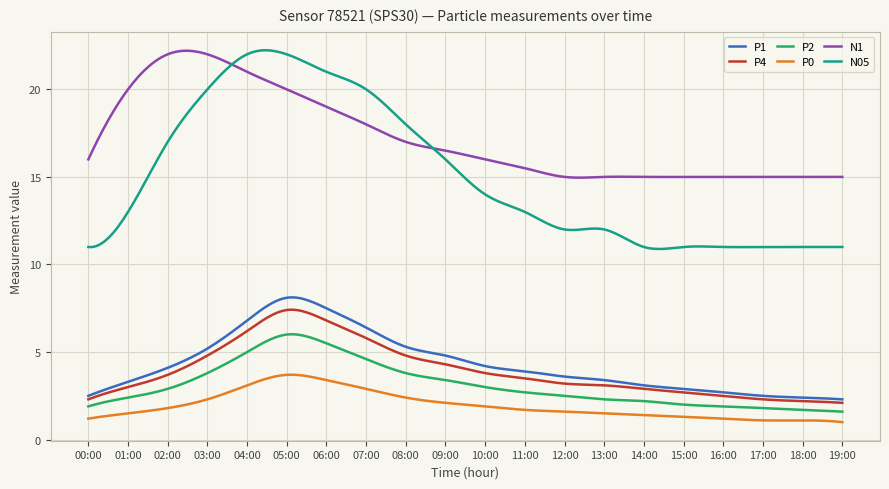

What are all the series names shown in the legend?

P1, P4, P2, P0, N1, N05